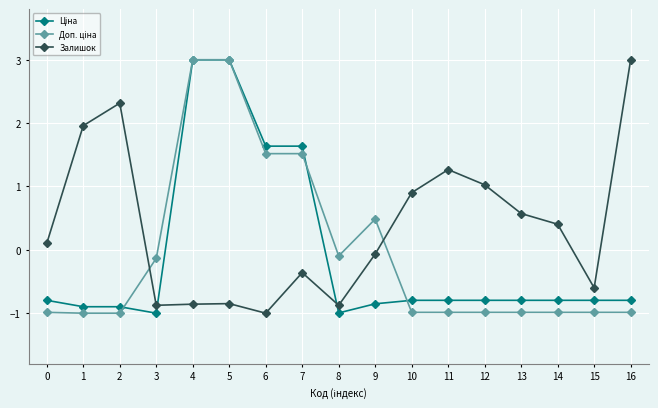

Which category has the lowest value in the Залишок series?

6